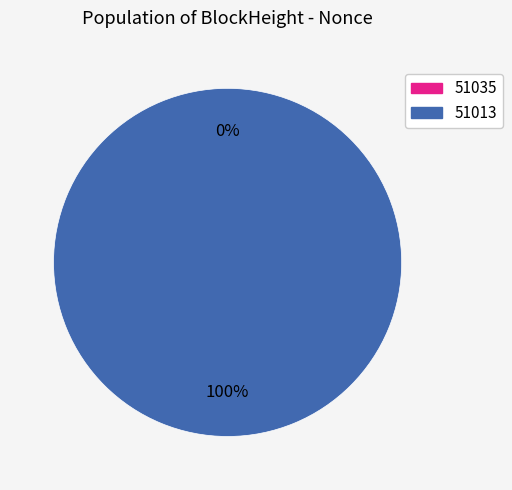

Does 51013 account for over 50% of the chart?

Yes